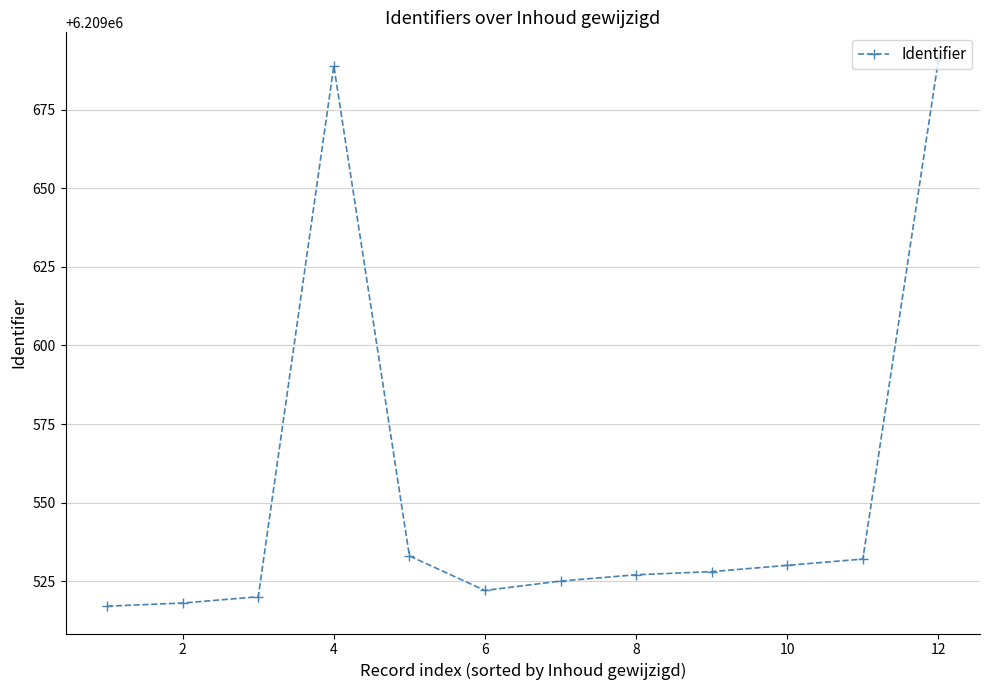

What is the maximum value shown in the chart?

6209691